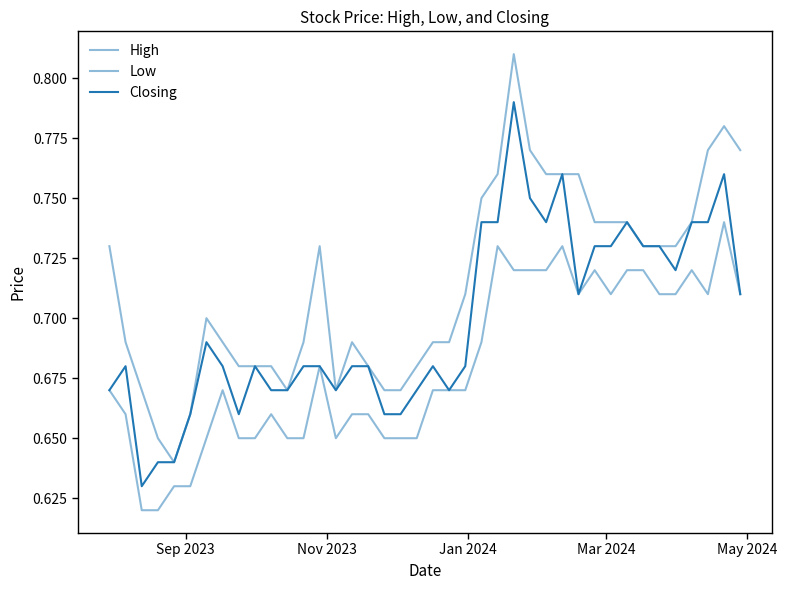

Is this an area chart (filled region under the line)?

No